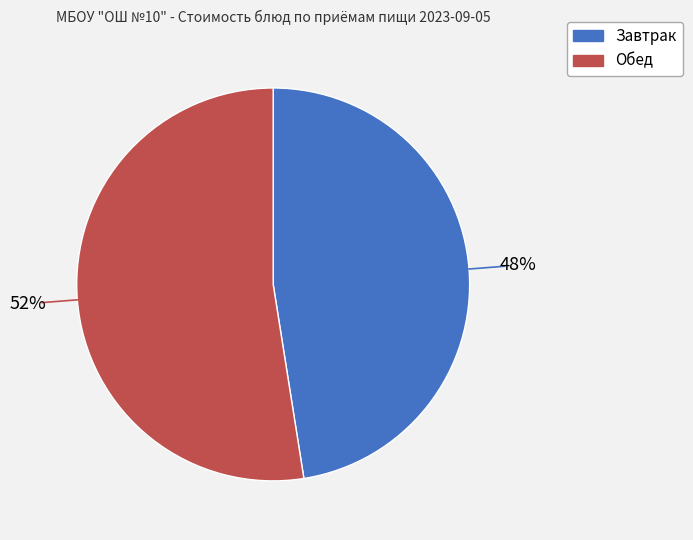

Does any single category account for the majority?

Yes